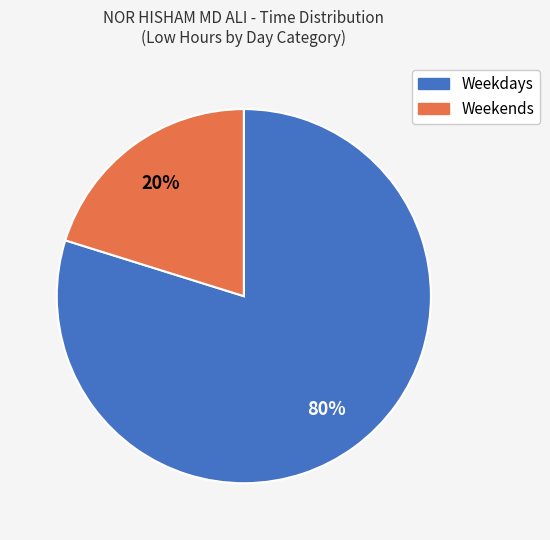

To the nearest percent, what is the average slice percentage?

50%